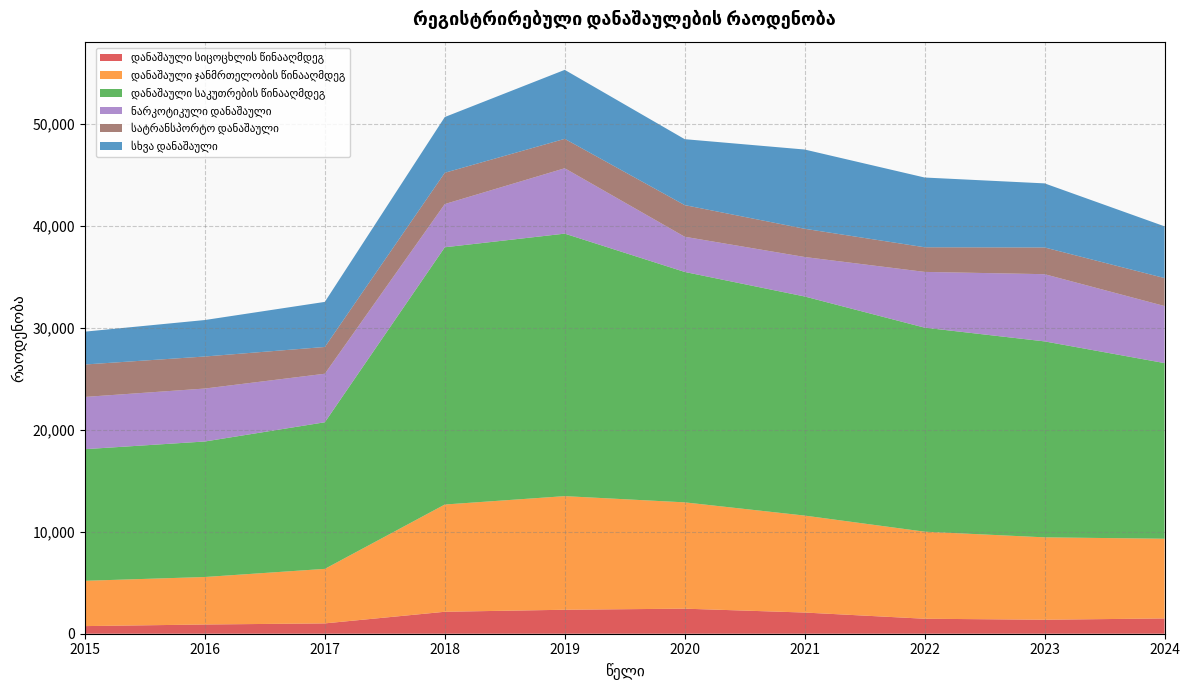

Reading left to right, what are all the values shown in this chart?

დანაშაული სიცოცხლის წინააღმდეგ: 747	905	1013	2154	2352	2458	2078	1470	1372	1499
დანაშაული ჯანმრთელობის წინააღმდეგ: 4446	4660	5349	10523	11147	10431	9513	8542	8084	7821
დანაშაული საკუთრების წინააღმდეგ: 12914	13296	14385	25240	25756	22607	21497	20018	19226	17233
ნარკოტიკული დანაშაული: 5126	5196	4762	4239	6415	3452	3873	5471	6594	5598
სატრანსპორტო დანაშაული: 3182	3142	2626	3071	2884	3105	2770	2417	2622	2743
სხვა დანაშაული: 3224	3579	4423	5467	6769	6469	7775	6842	6287	5076